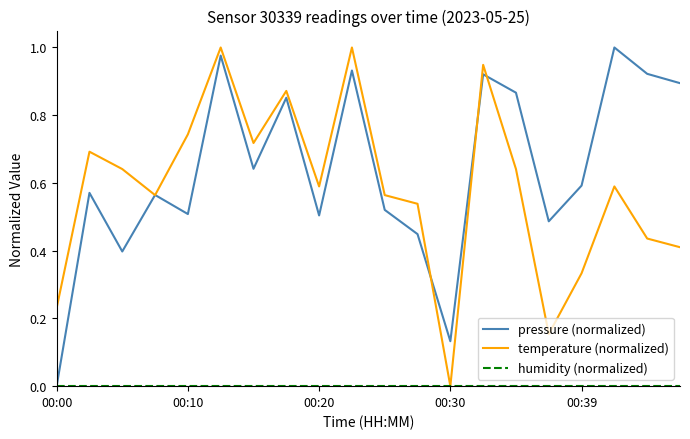

Which series has the largest total across all categories?

pressure (normalized)